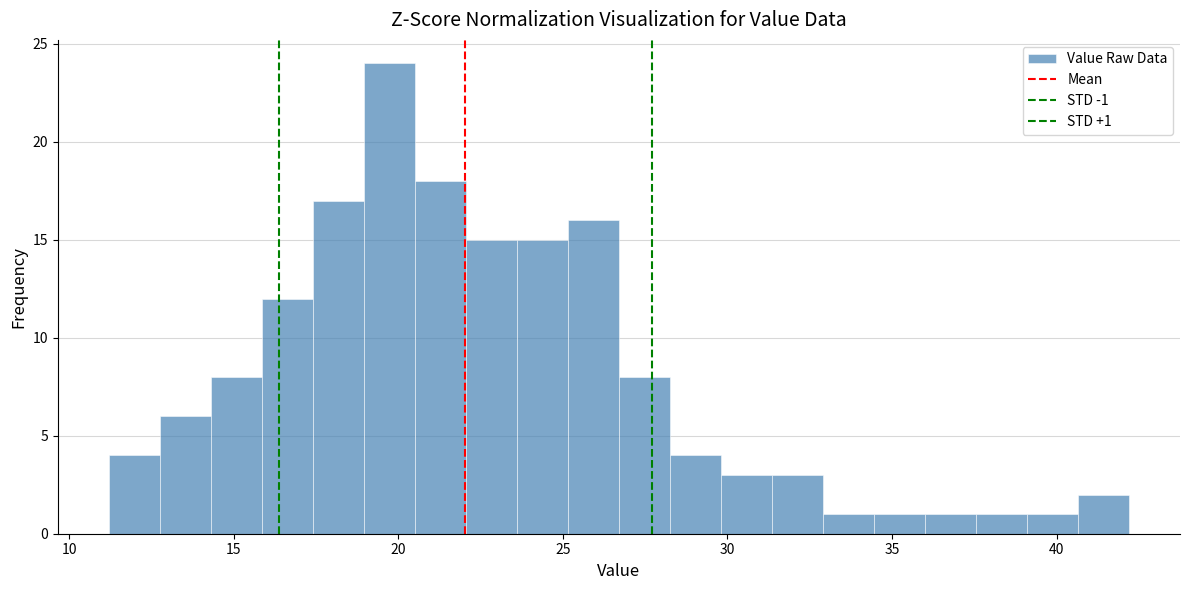

Around what value on the x-axis is the tallest bar? Give the approximate position of its centre, as read against the axis.

19.5